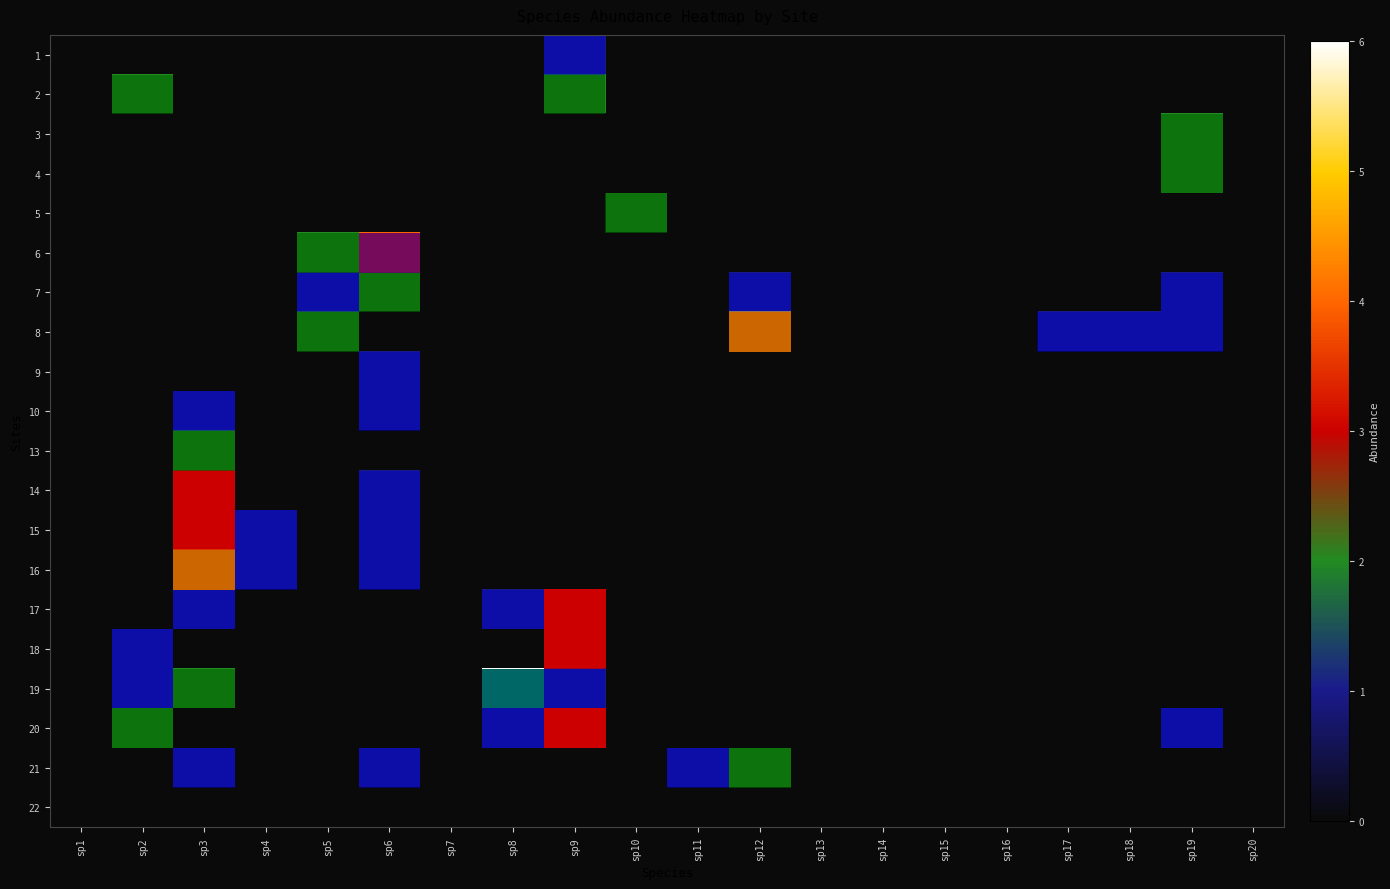

The row_6 series shows 2 at sp6. True or false?

True